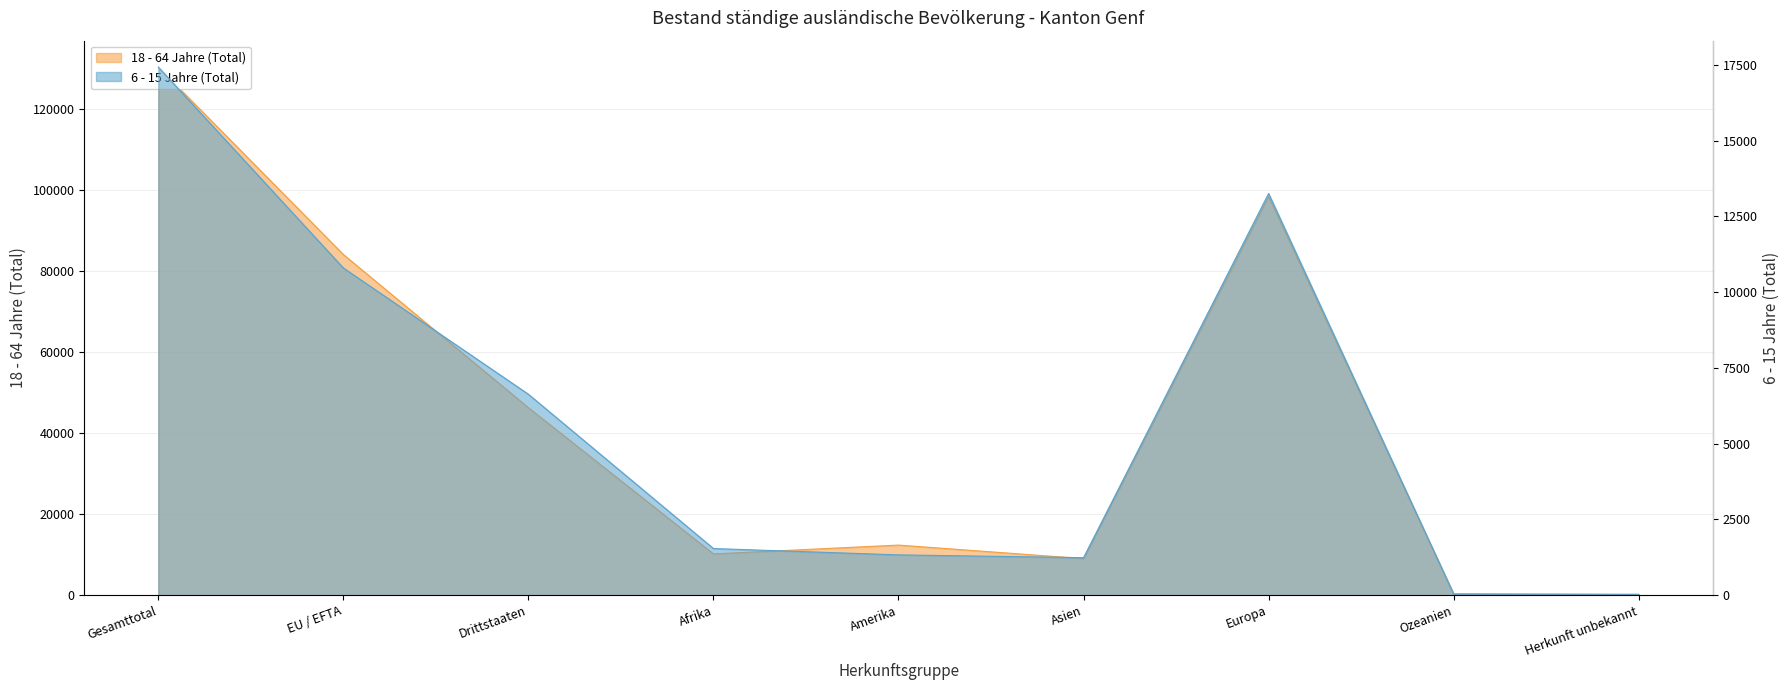

Reading left to right, extract all data points from this chart.

18 - 64 Jahre (Total): 130455	84149	46306	10182	12366	9025	98484	289	109
6 - 15 Jahre (Total): 17427	10797	6630	1538	1329	1237	13255	38	30